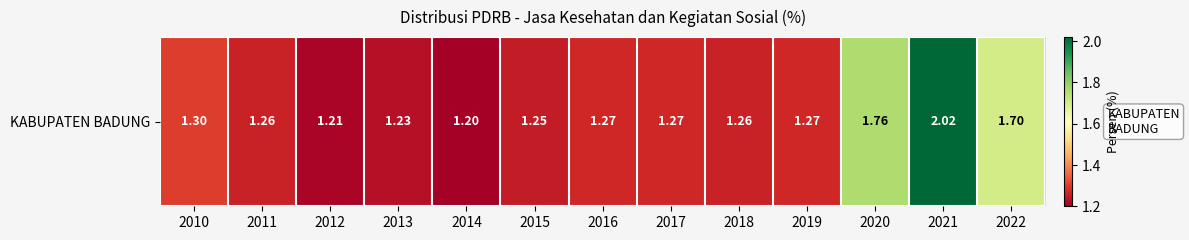

Reading right to left, transcribe all the data shown in this chart.

1.7	2.0	1.8	1.3	1.3	1.3	1.3	1.2	1.2	1.2	1.2	1.3	1.3